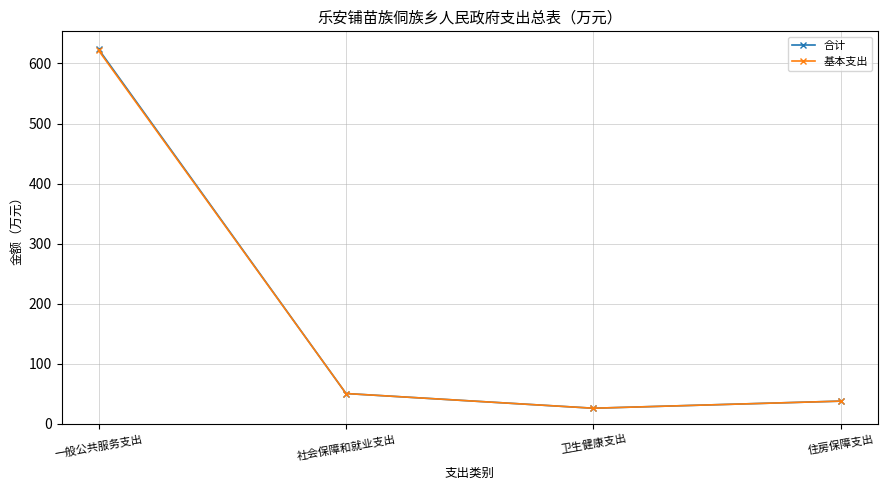

At which label does 基本支出 reach its minimum?

卫生健康支出